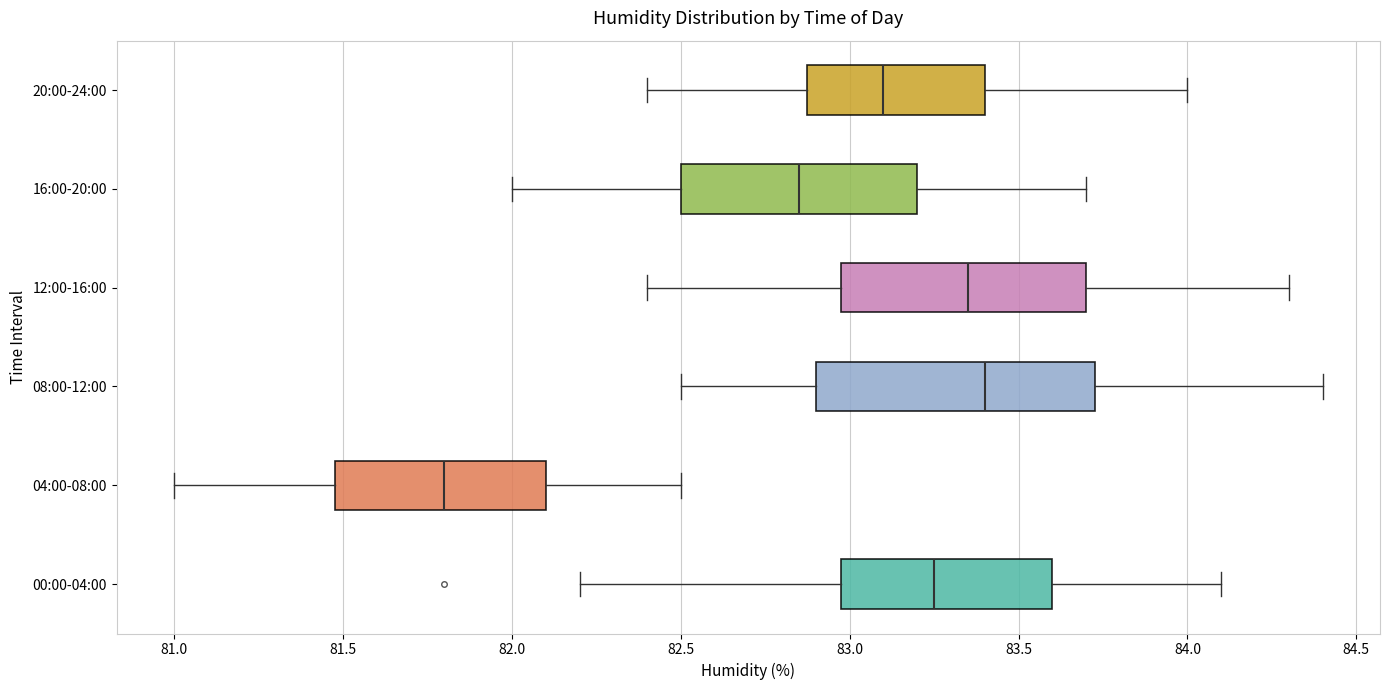

Which box's median line is the furthest to the right?

08:00-12:00